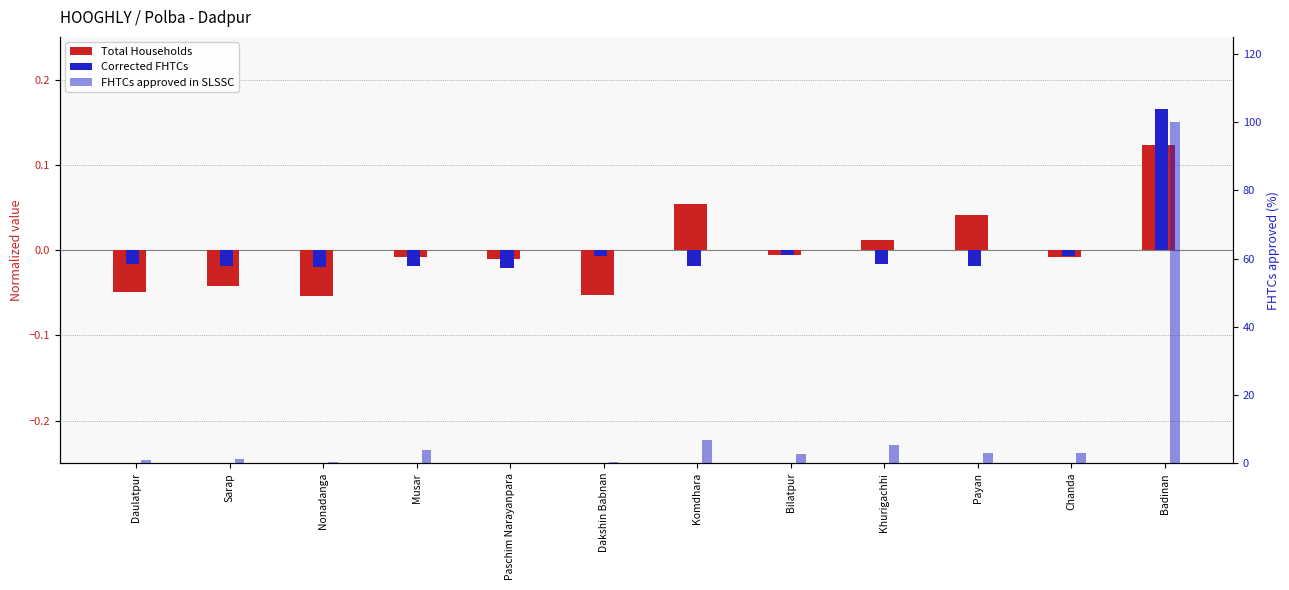

How many positive values does the Corrected FHTCs series have?

1